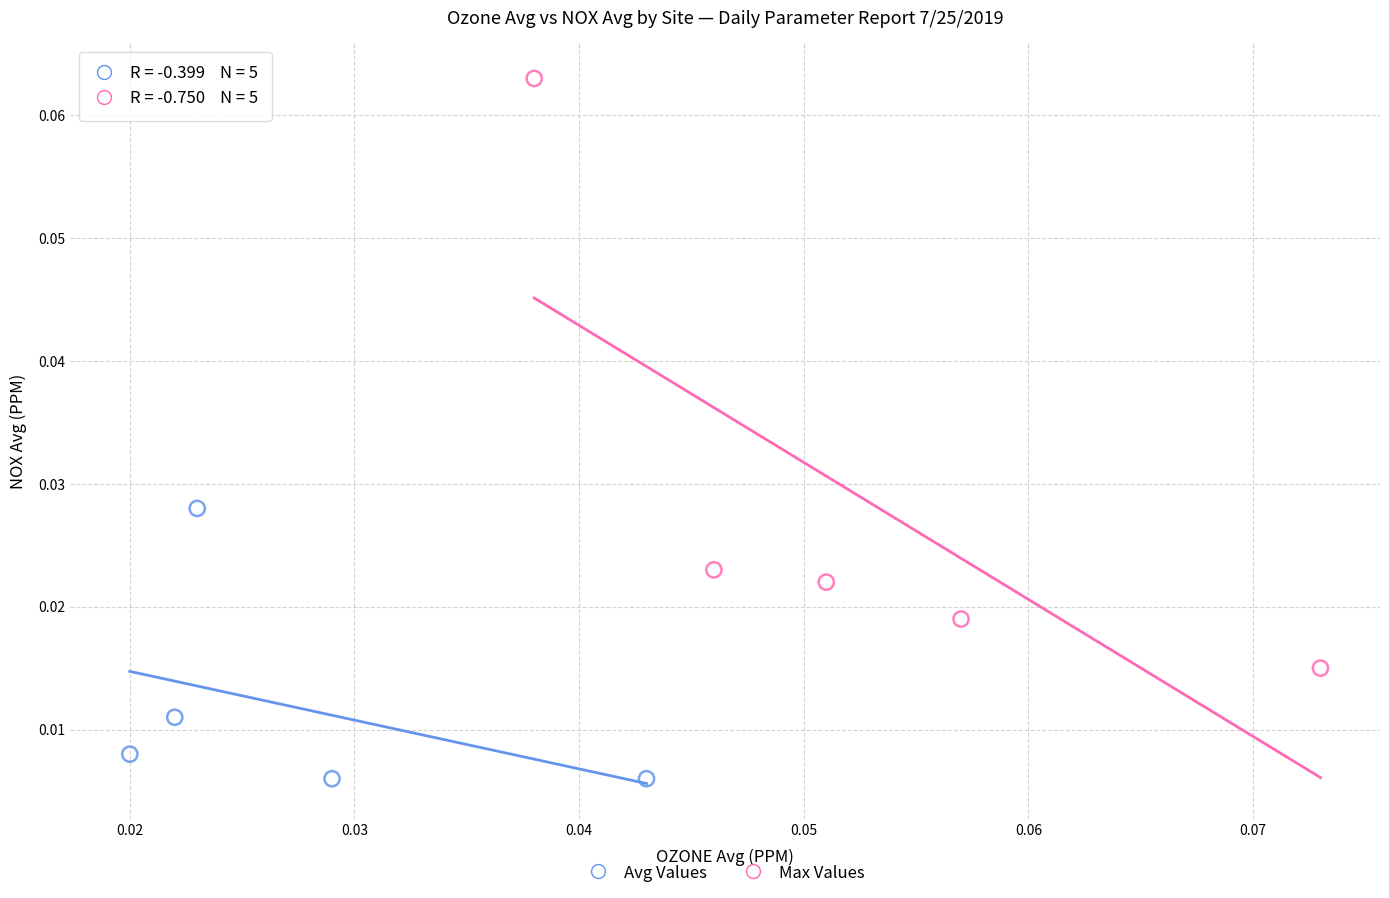

Which series contains the highest Y value?

Max Values